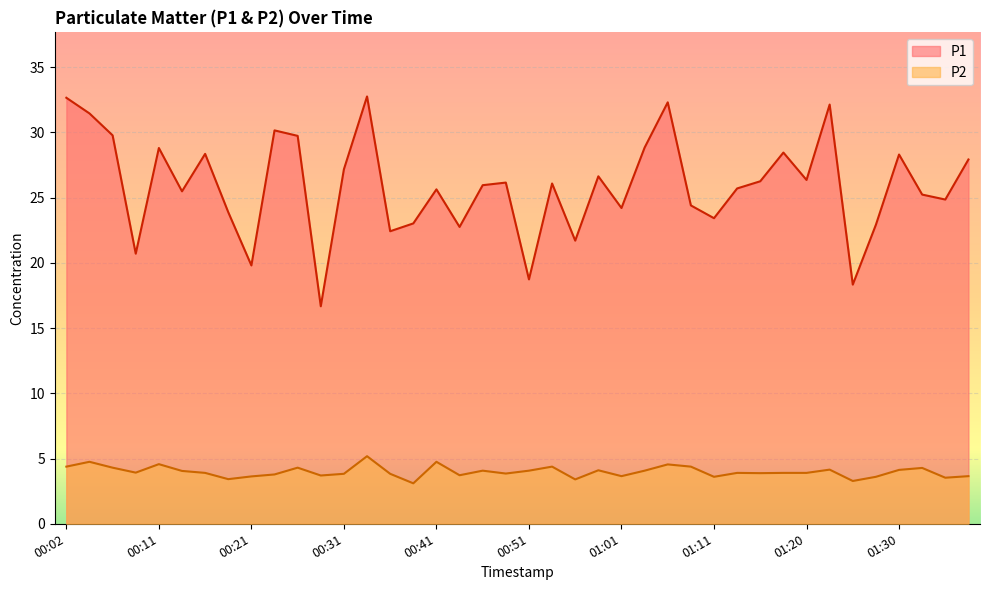

At which category does P1 reach its first local valley?

00:09